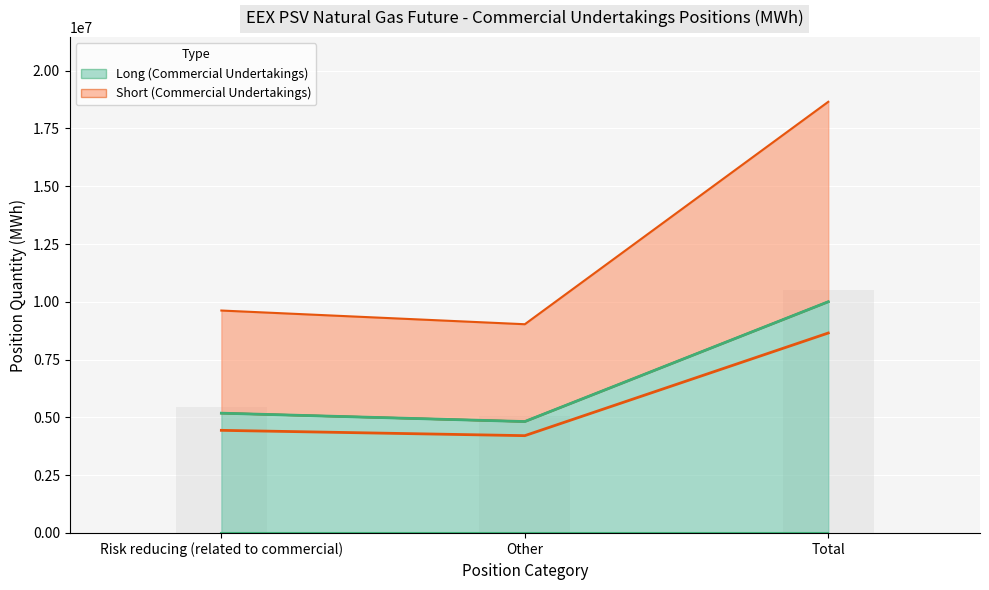

What is the label of the 2nd bar from the left?

Other